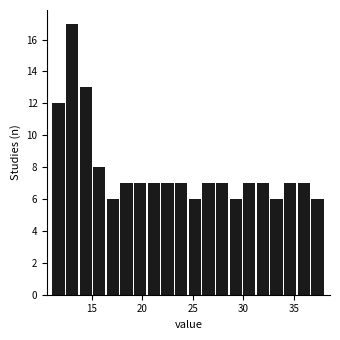

Read against the x-axis, roughly where is the centre of the tallest bar?

13.0